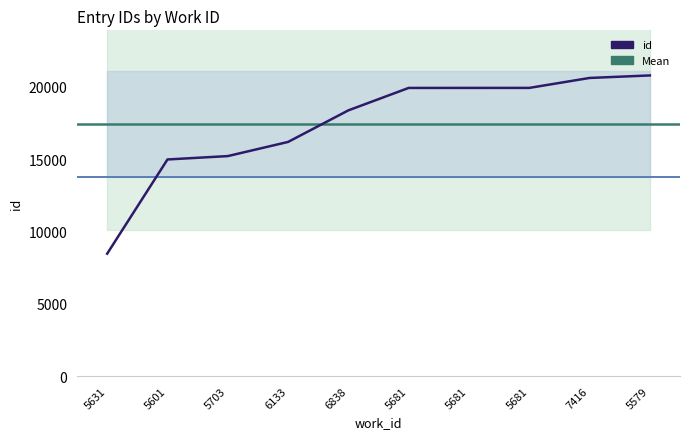

What is the change in value from 5703 to 5579?

+5573